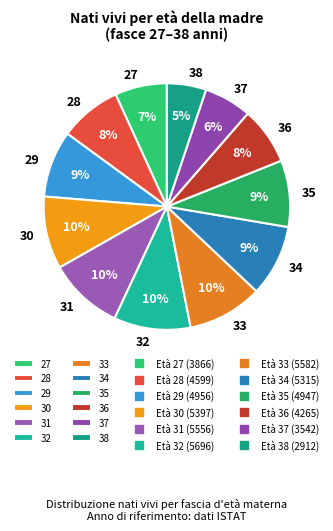

Do 30 and 29 together represent more than half of the pie?

No